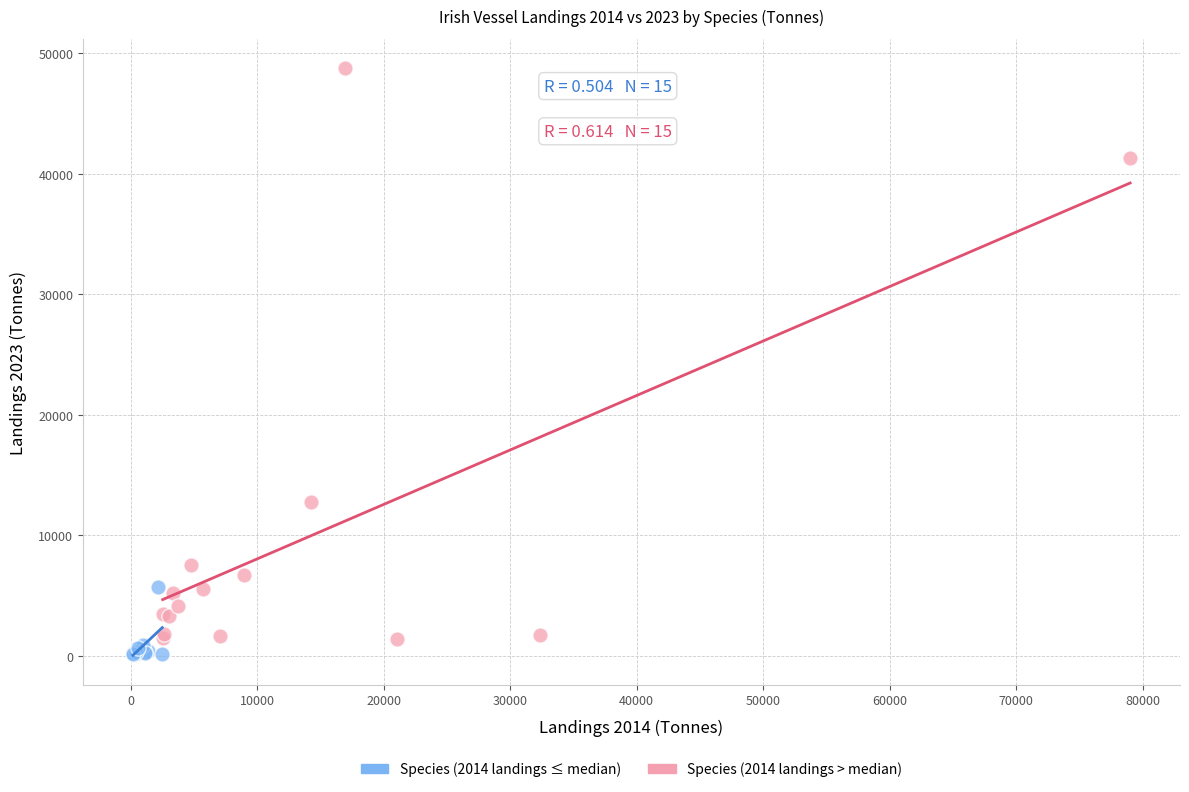

Which series contains the highest Y value?

Species (2014 landings > median)